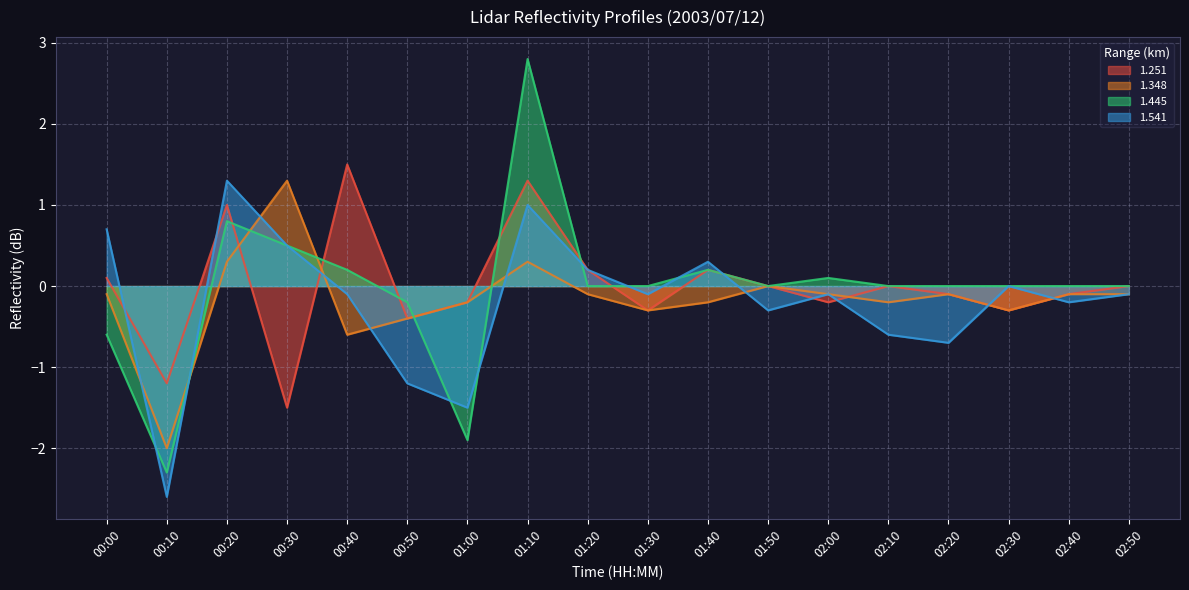

The value of 1.445 at 01:50 is 0.0. True or false?

True